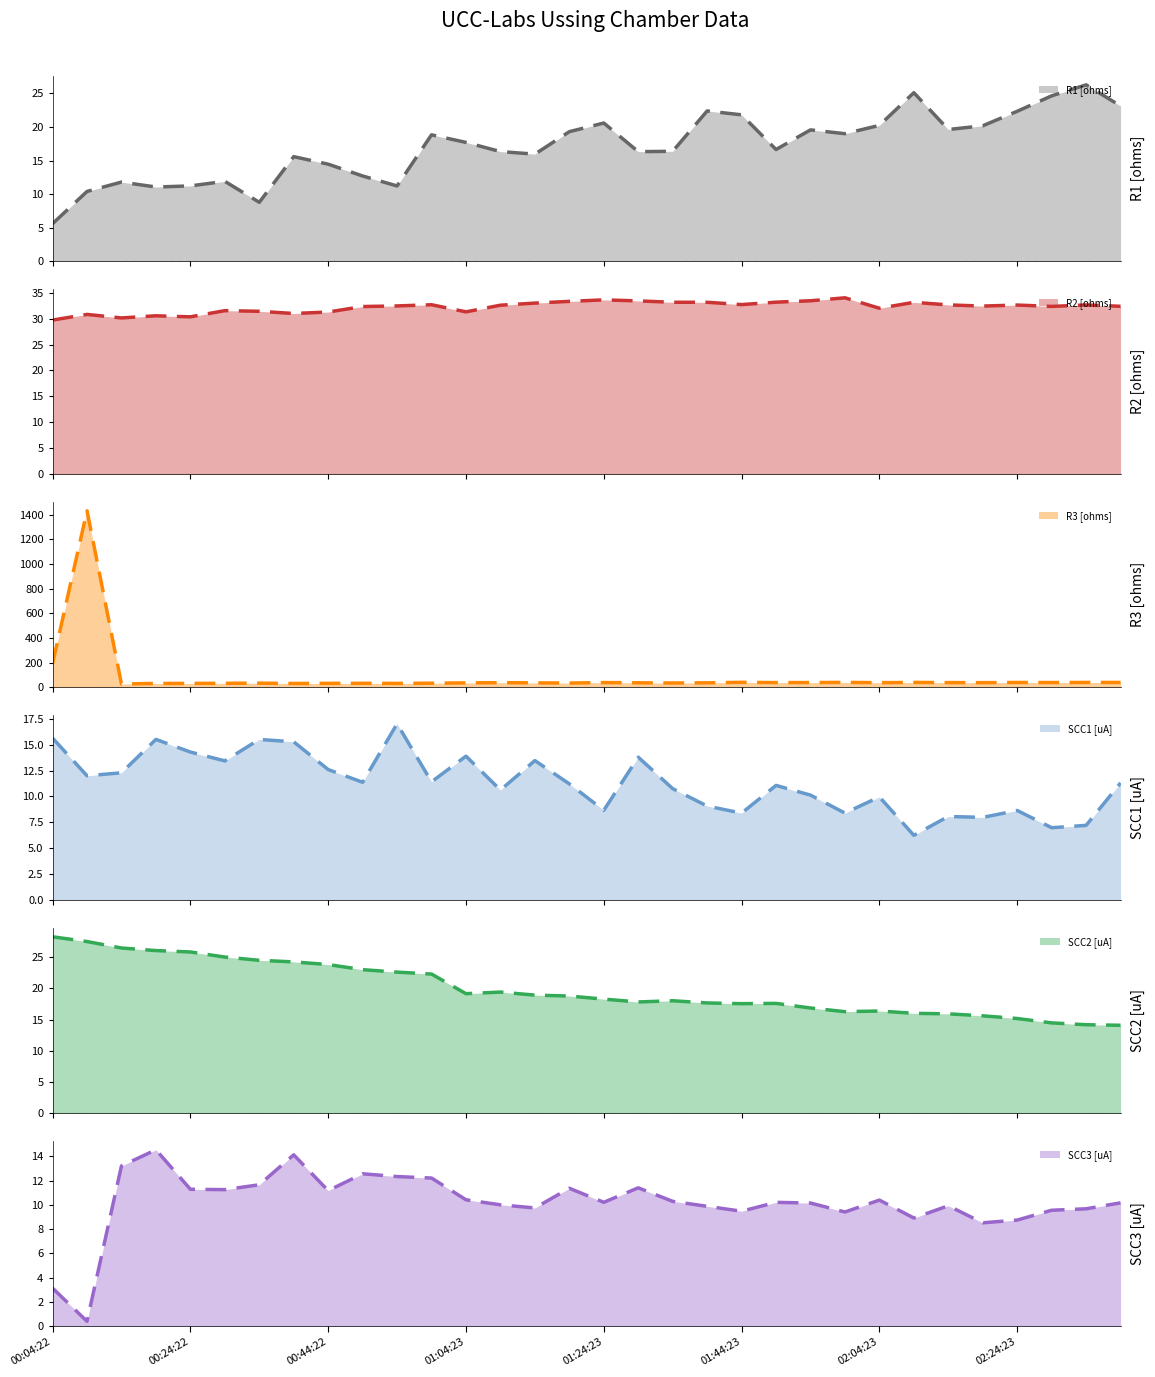

What is the minimum value for SCC3 [uA]?

0.4